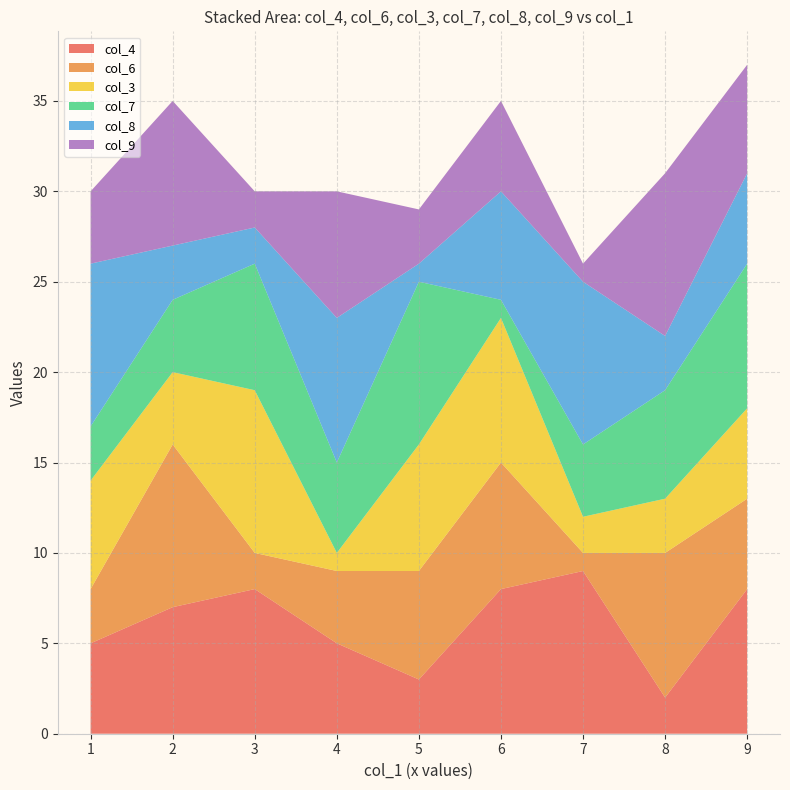

Reading right to left, transcribe all the data shown in this chart.

col_4: 5=3	9=8	3=8	1=5	2=7	6=8	8=2	4=5	7=9
col_6: 5=6	9=5	3=2	1=3	2=9	6=7	8=8	4=4	7=1
col_3: 5=7	9=5	3=9	1=6	2=4	6=8	8=3	4=1	7=2
col_7: 5=9	9=8	3=7	1=3	2=4	6=1	8=6	4=5	7=4
col_8: 5=1	9=5	3=2	1=9	2=3	6=6	8=3	4=8	7=9
col_9: 5=3	9=6	3=2	1=4	2=8	6=5	8=9	4=7	7=1